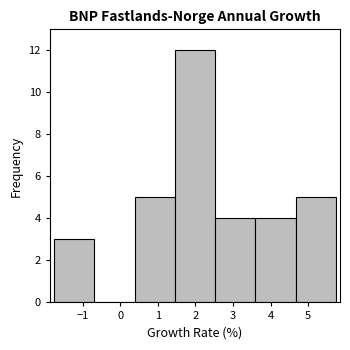

Reading left to right, list every bar in this chart as the range it spans on the x-axis followed by its height. Neither the bar edges nor the heights are printed on the chart, so give them approximately, as read against the axes.

-1.8 to -0.7: 3
-0.7 to 0.4: 0
0.4 to 1.5: 5
1.5 to 2.5: 12
2.5 to 3.6: 4
3.6 to 4.7: 4
4.7 to 5.7: 5